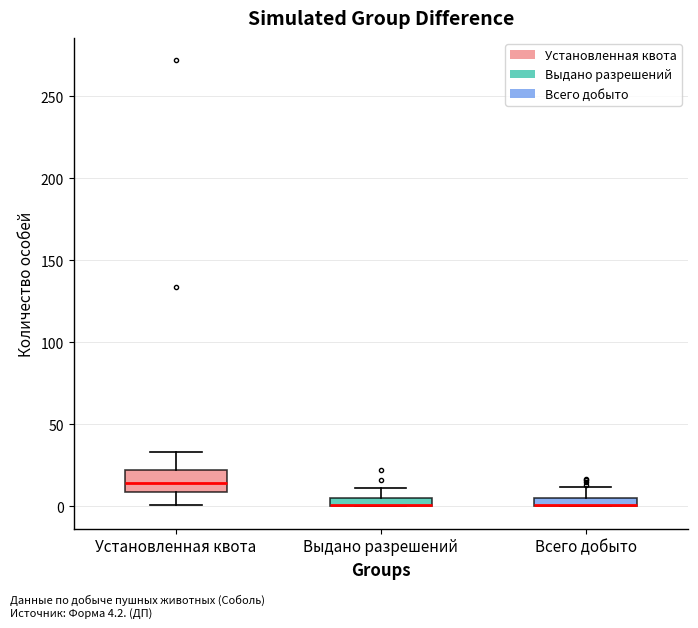

Comparing the boxes themselves (not the whiskers), which one is the tallest?

Установленная квота